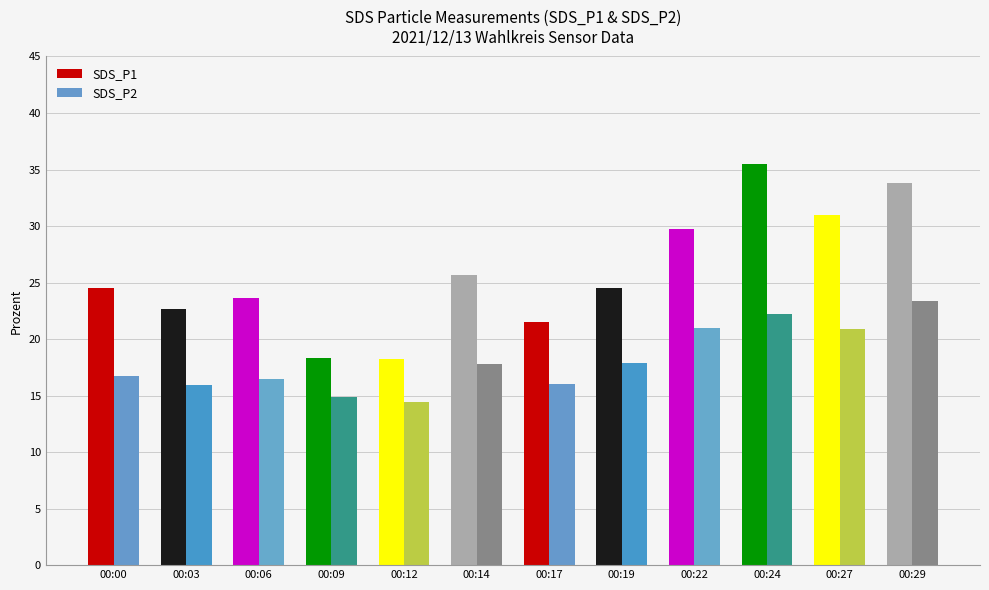

At which category does the chart reach its peak across all series?

00:24